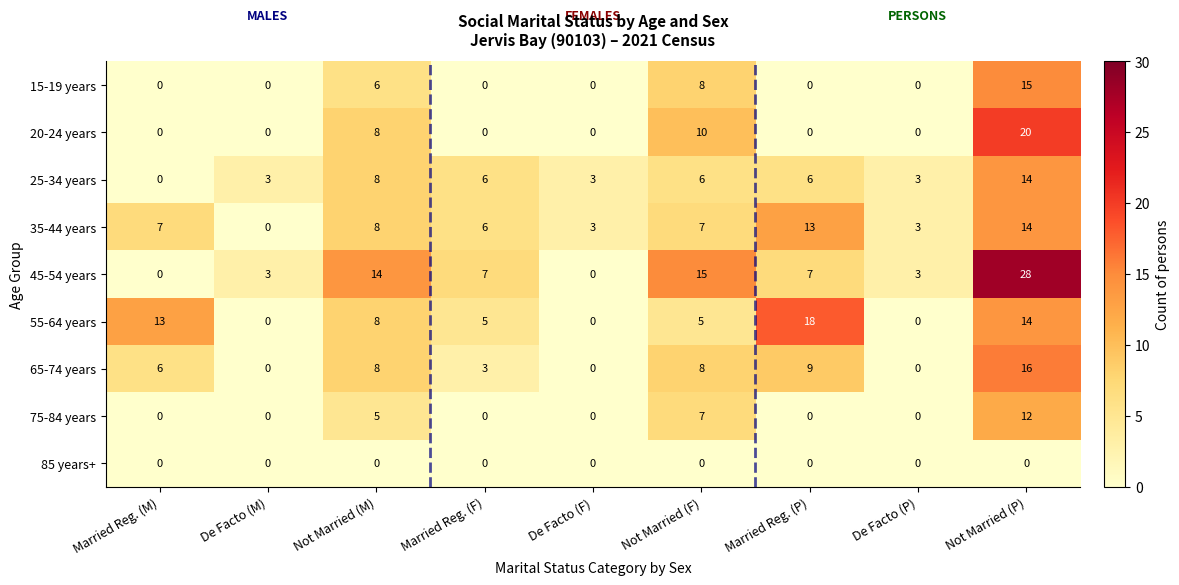

How many series are shown in this chart?

9